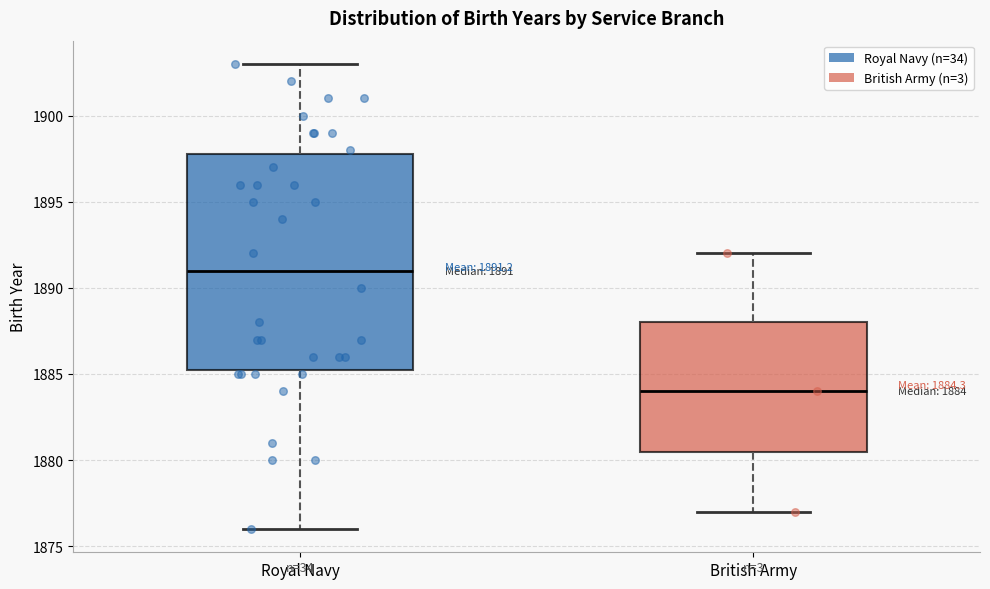

Comparing the boxes themselves (not the whiskers), which one is the tallest?

Royal Navy